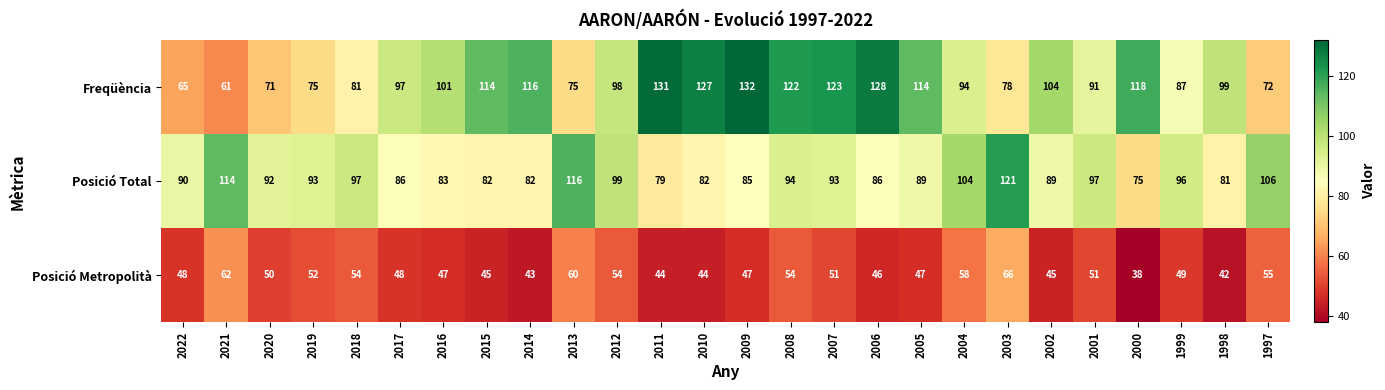

What is the spread (max minus min) of values at 2008?

68